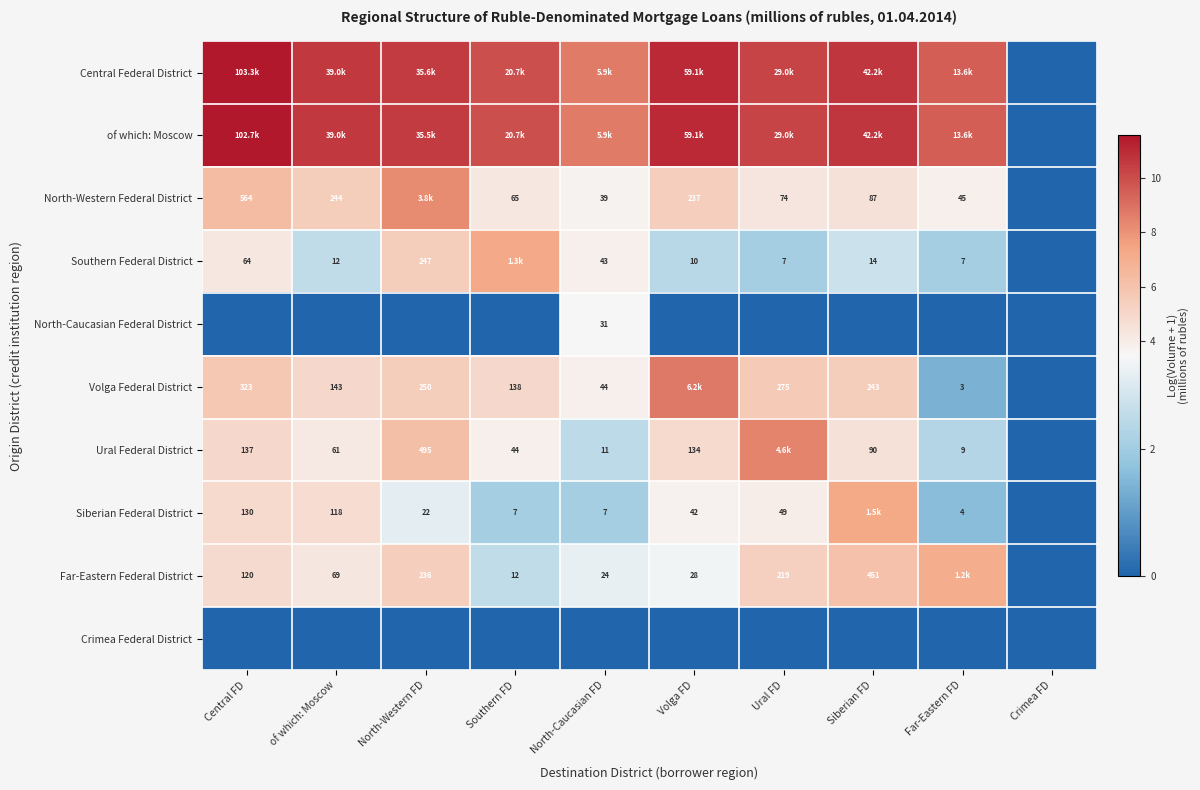

Between North-Caucasian FD and Ural FD, which is larger?

Ural FD